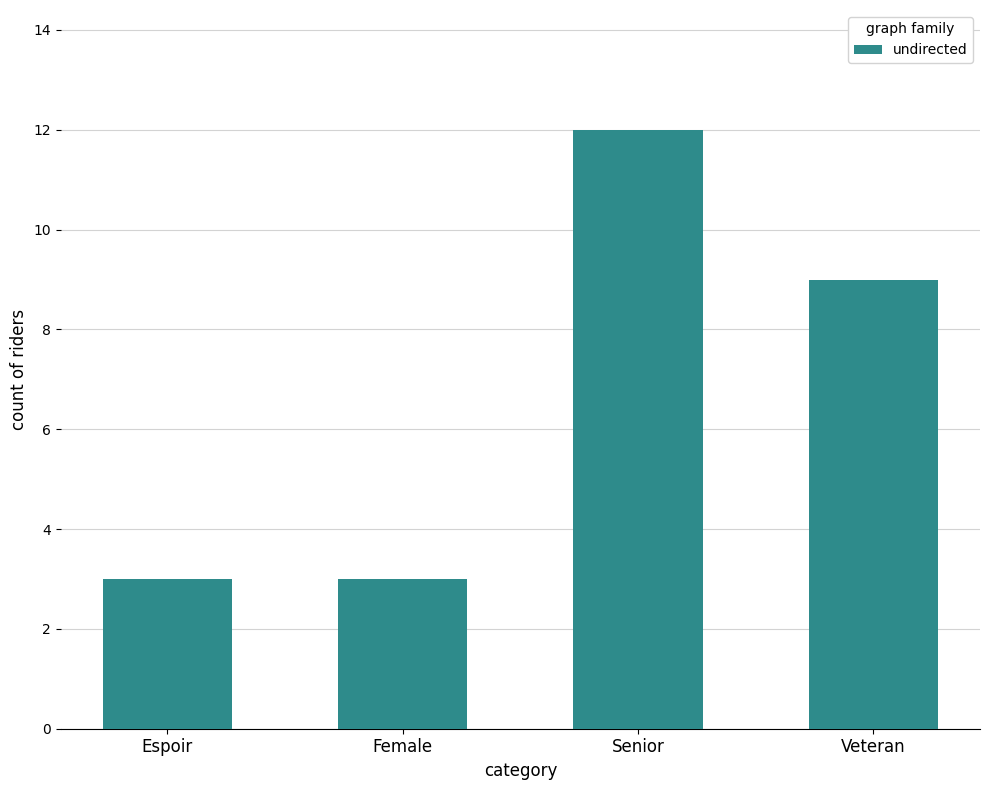

Reading left to right, what are all the values shown in this chart?

Espoir=3	Female=3	Senior=12	Veteran=9